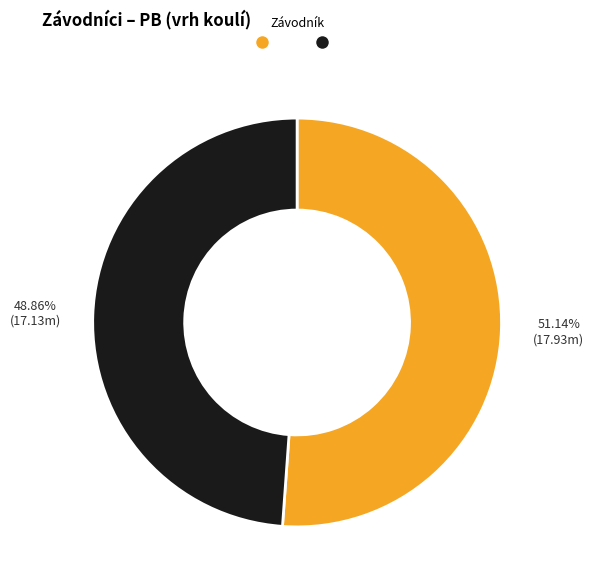

Does any single category account for the majority?

Yes